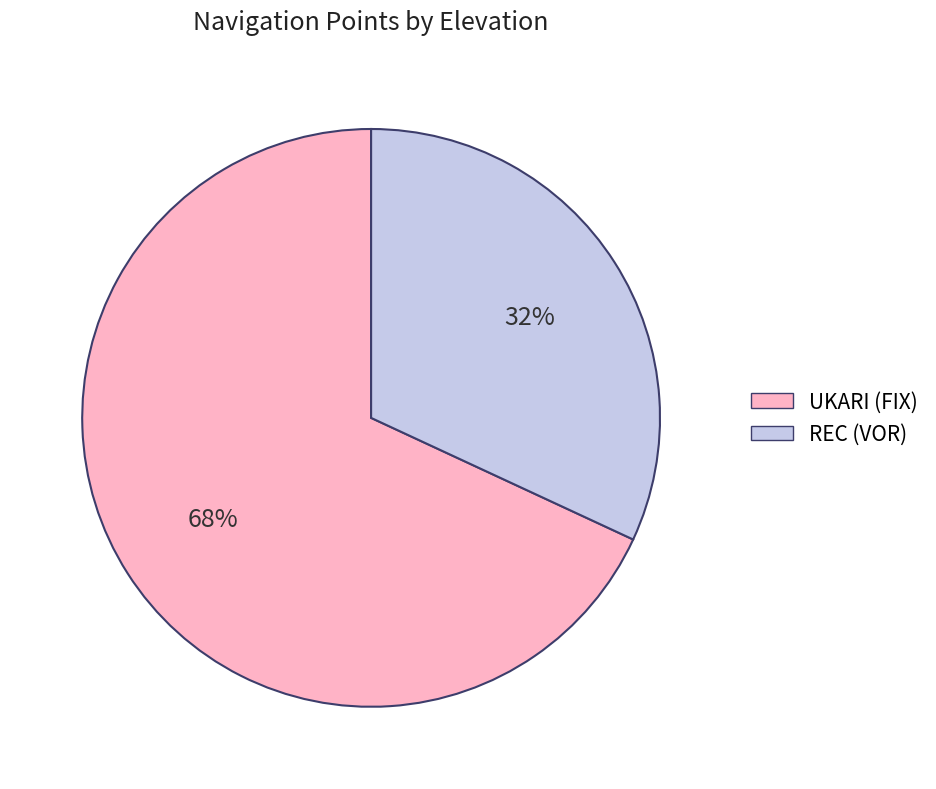

To the nearest percent, what is the difference between the largest and smallest slice percentages?

36%